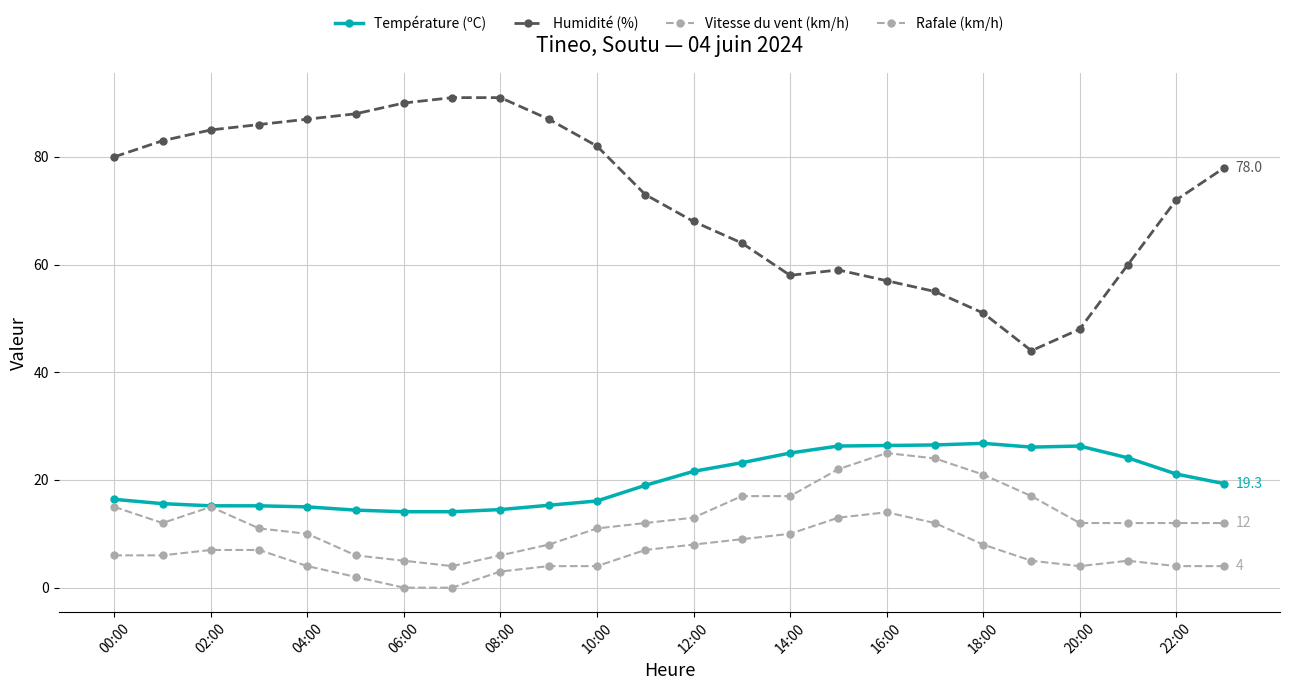

What is the label of the 16th point from the left?

15